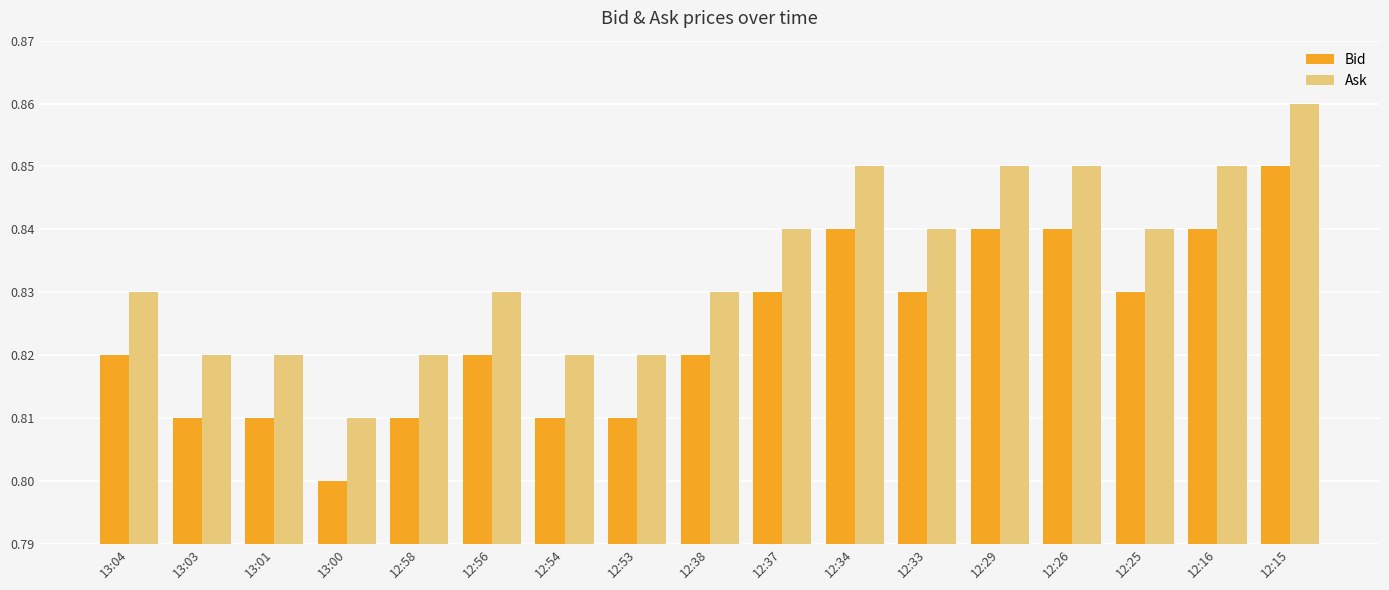

How many distinct data groups are displayed?

2